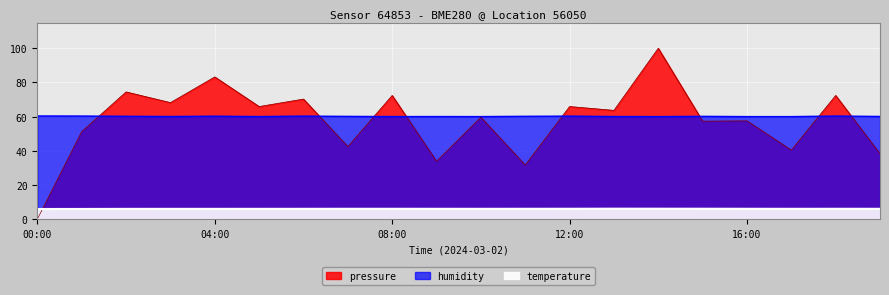

What is the greatest value displayed?

100.0